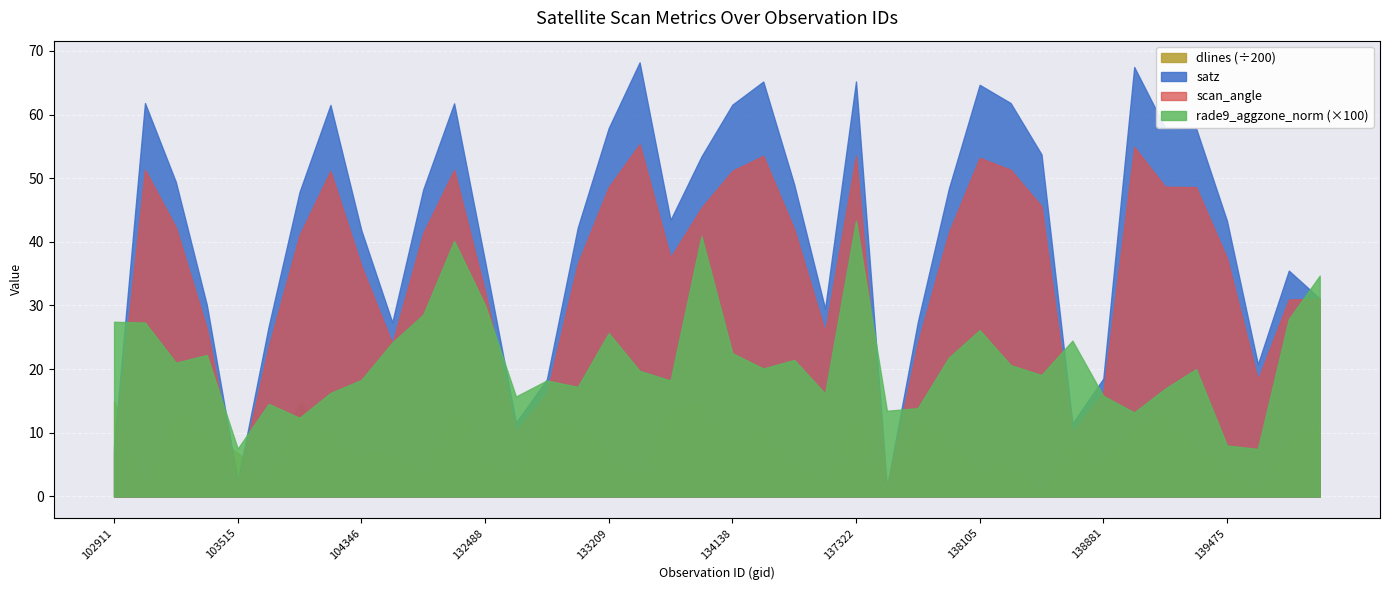

How many lines are shown in the chart?

4